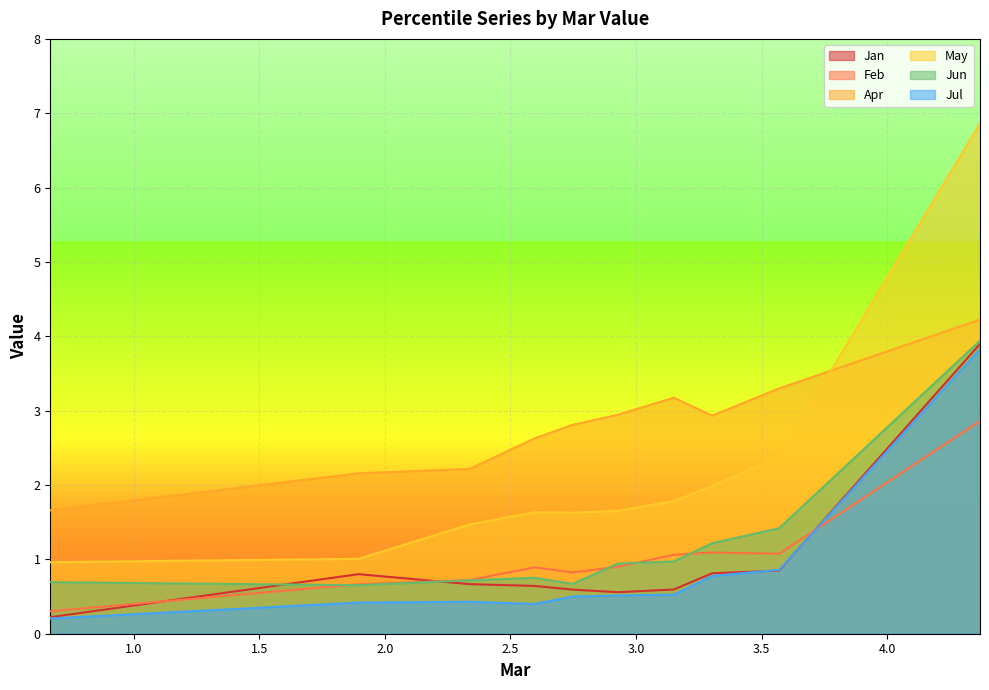

Does the chart display data point markers on the line(s)?

No